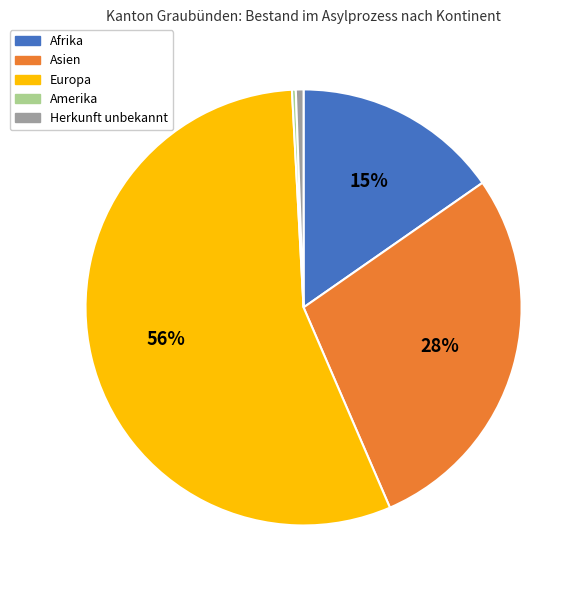

The Europa slice represents 56% of the pie. True or false?

True